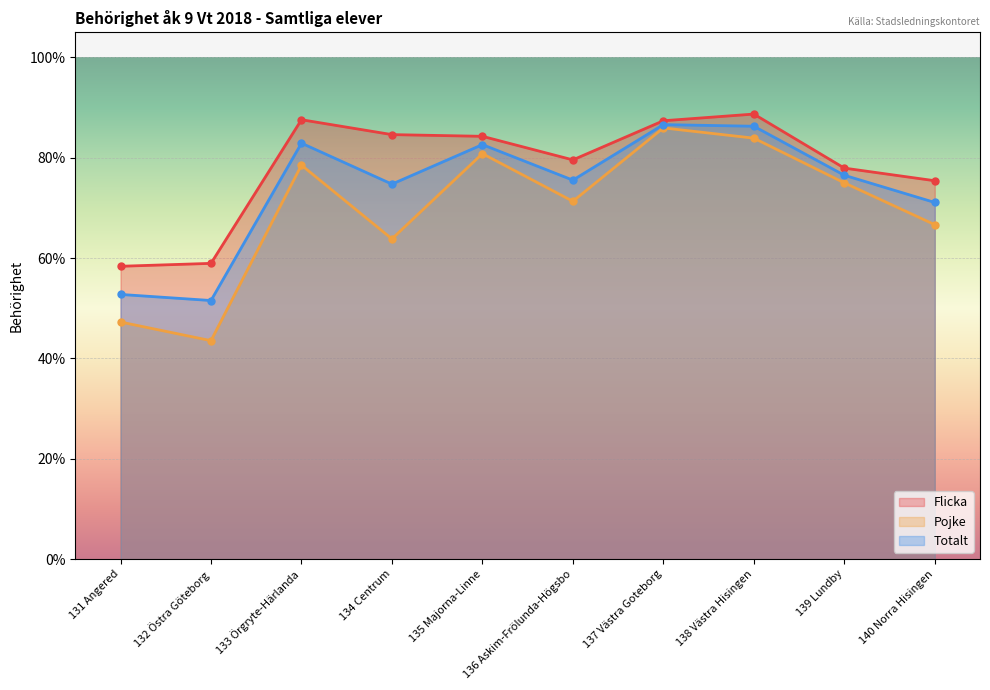

Which category has the highest value in the Pojke series?

137 Västra Goteborg